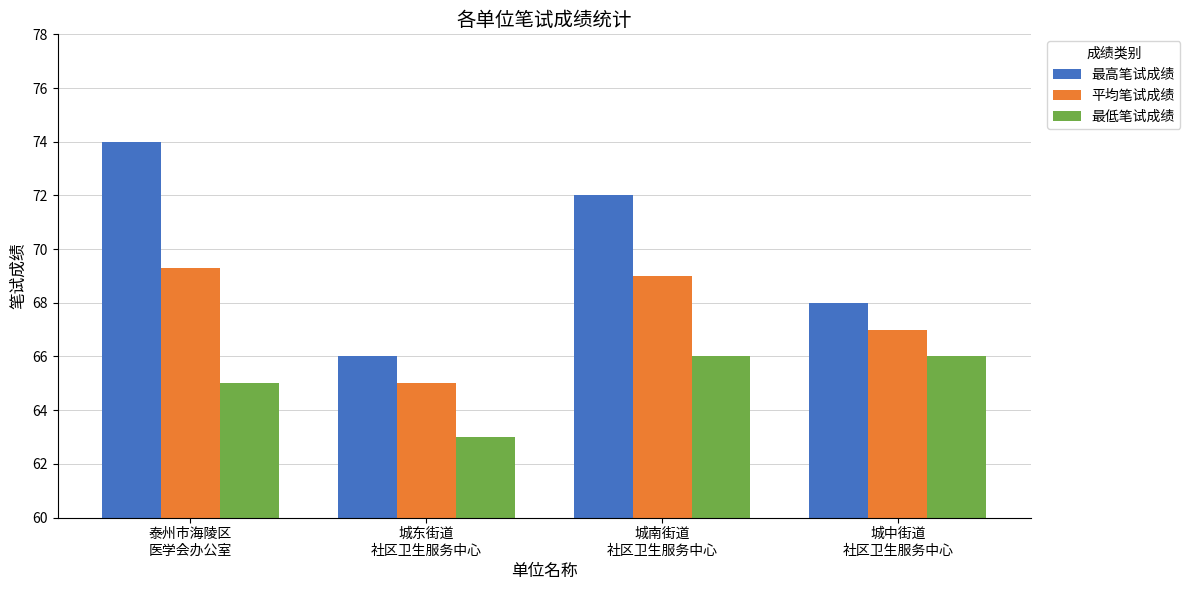

Reading right to left, list all the values displayed in this chart.

最高笔试成绩: 68.0	72.0	66.0	74.0
平均笔试成绩: 67.0	69.0	65.0	69.3
最低笔试成绩: 66.0	66.0	63.0	65.0